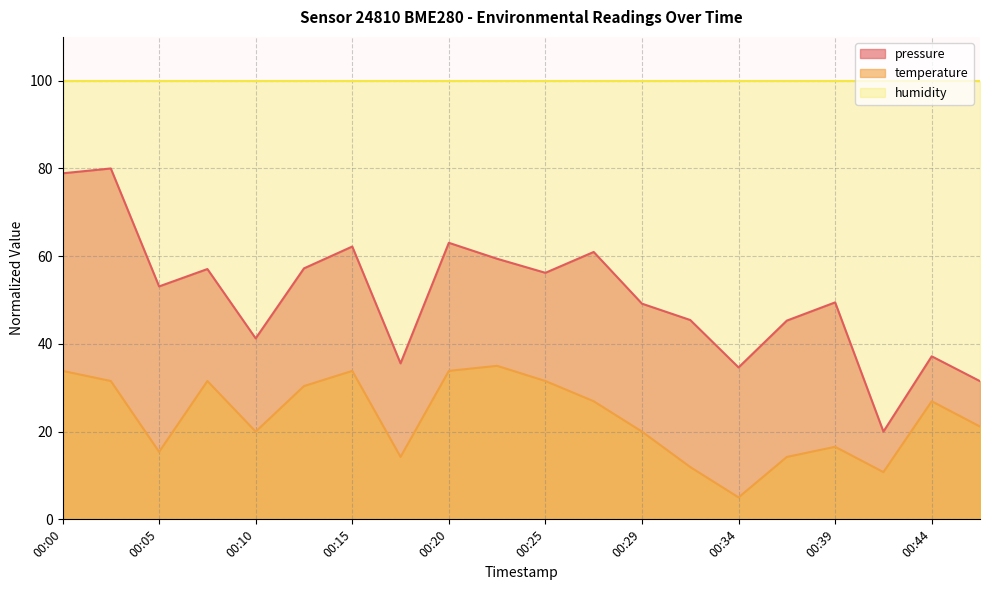

Is it true that pressure equals 31.5 at 00:47?

True